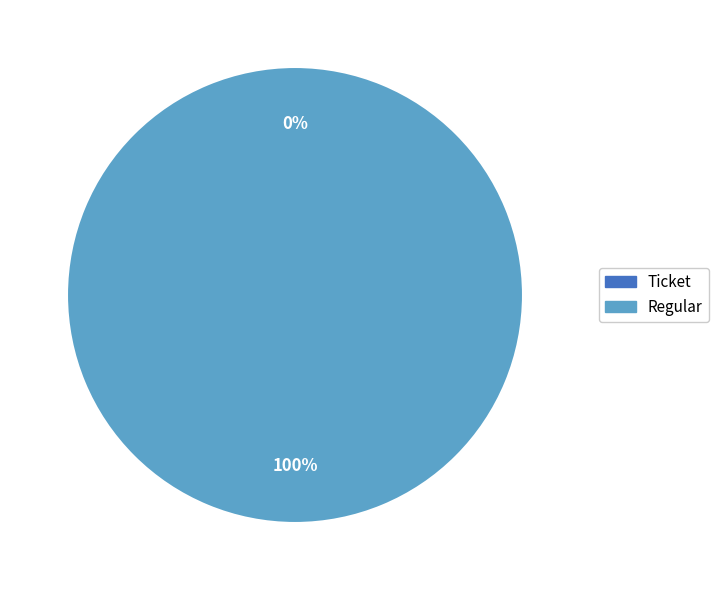

To the nearest percent, what is the combined percentage of Regular and Ticket?

100%